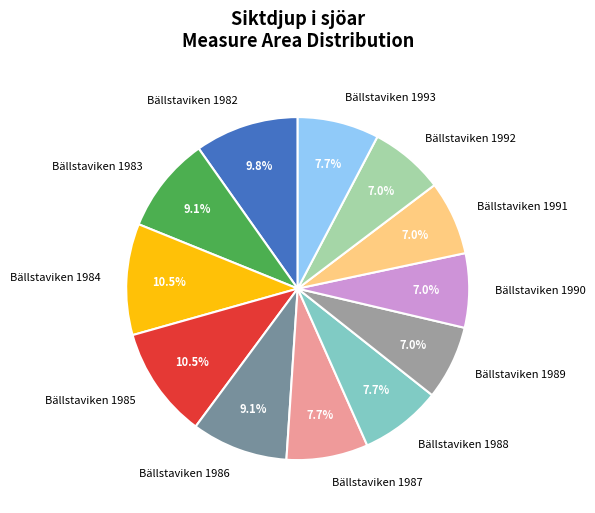

What percentage is the Bällstaviken 1982 slice, to the nearest percent?

10%